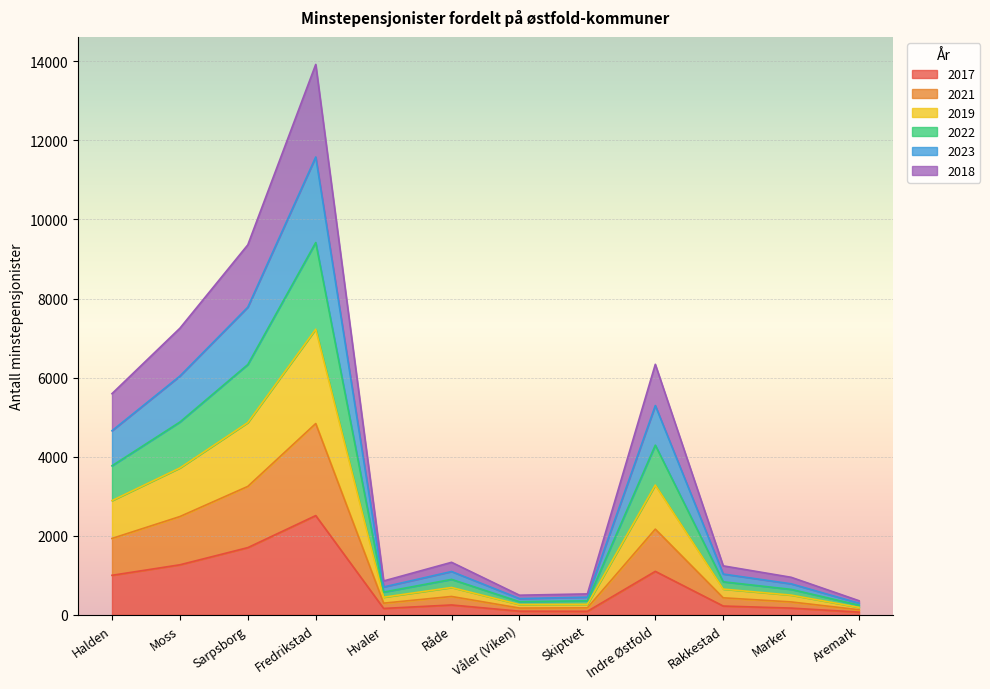

The 2017 series shows 132 at Våler (Viken). True or false?

False